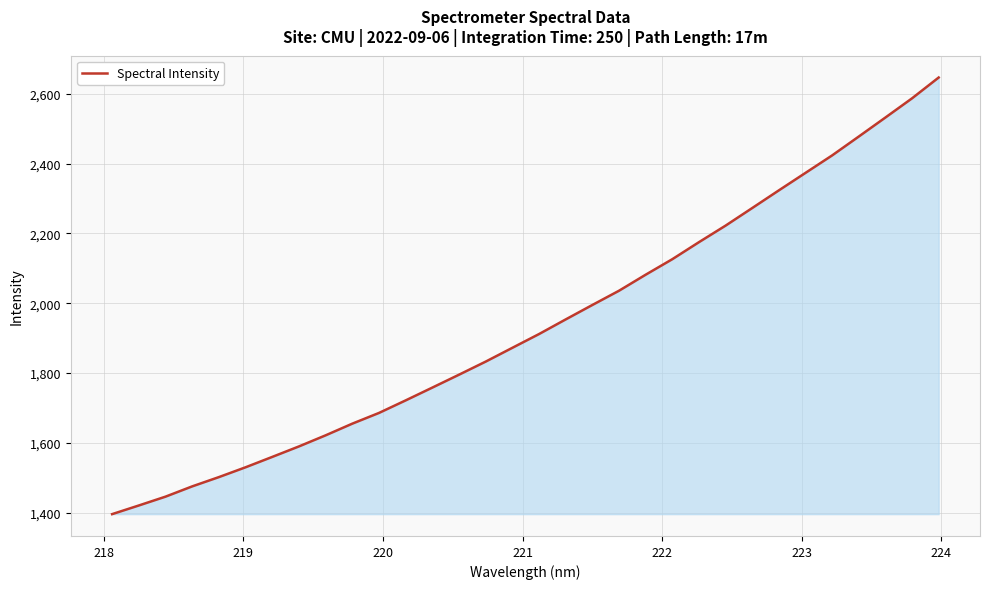

What is the smallest value displayed?

1395.3